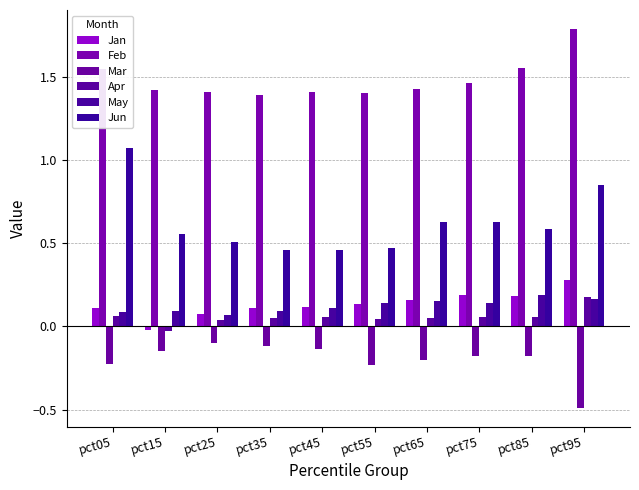

Rank the series at pct05 from lowest to highest value.

Mar, Apr, May, Jan, Jun, Feb